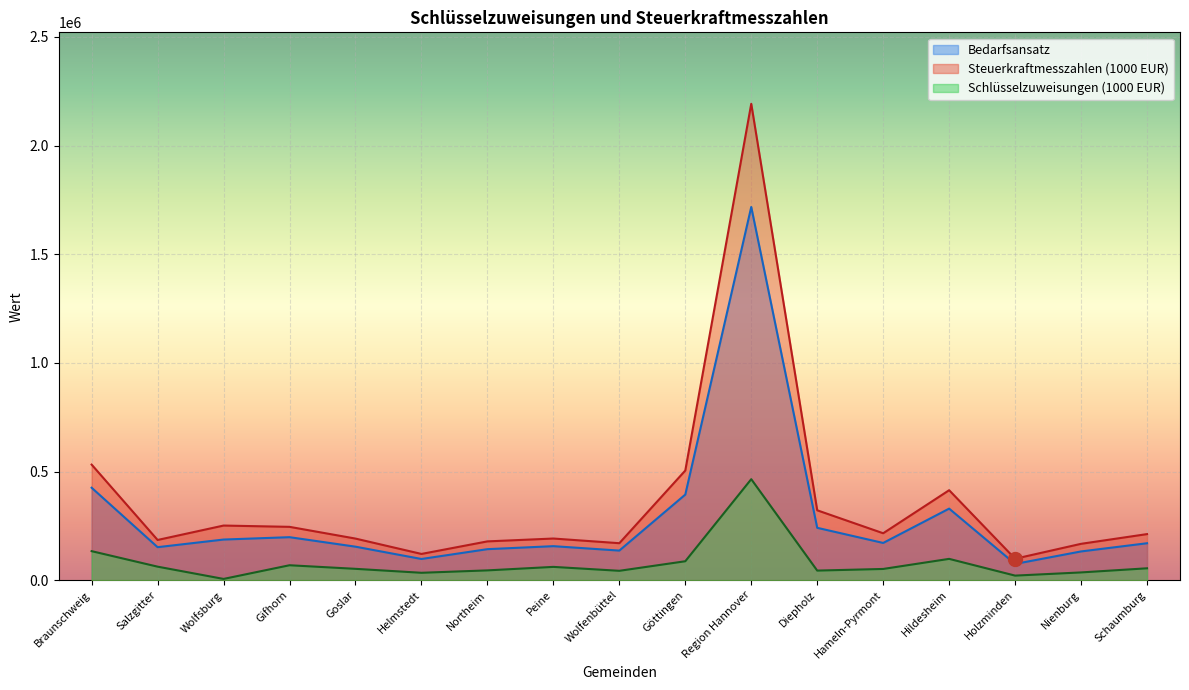

True or false: Steuerkraftmesszahlen (1000 EUR) and Schlüsselzuweisungen (1000 EUR) cross at least once.

False